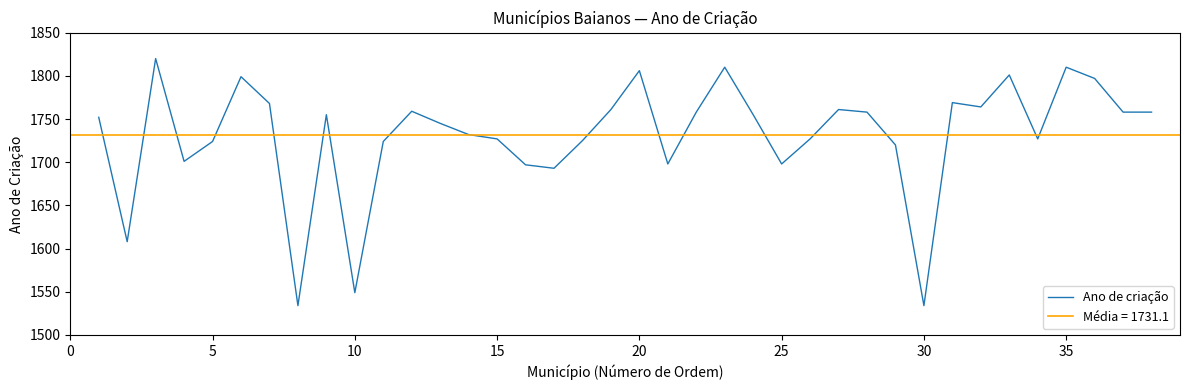

Reading left to right, what are all the values shown in this chart?

1752	1608	1820	1701	1724	1799	1768	1534	1755	1549	1724	1759	1745	1732	1727	1697	1693	1725	1761	1806	1698	1758	1810	1755	1698	1727	1761	1758	1720	1534	1769	1764	1801	1727	1810	1797	1758	1758